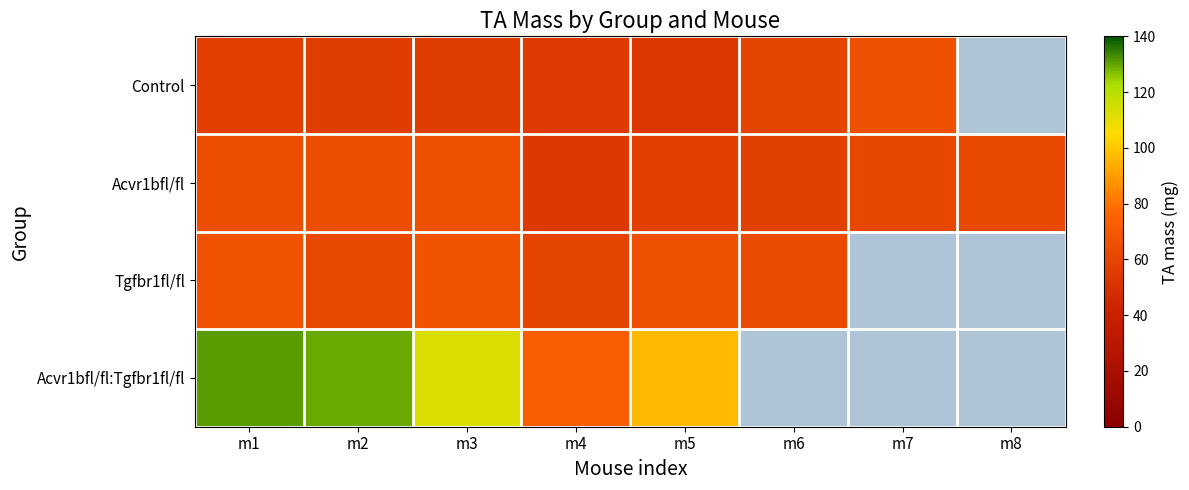

How many values in the Tgfbr1fl/fl series exceed 67?

1